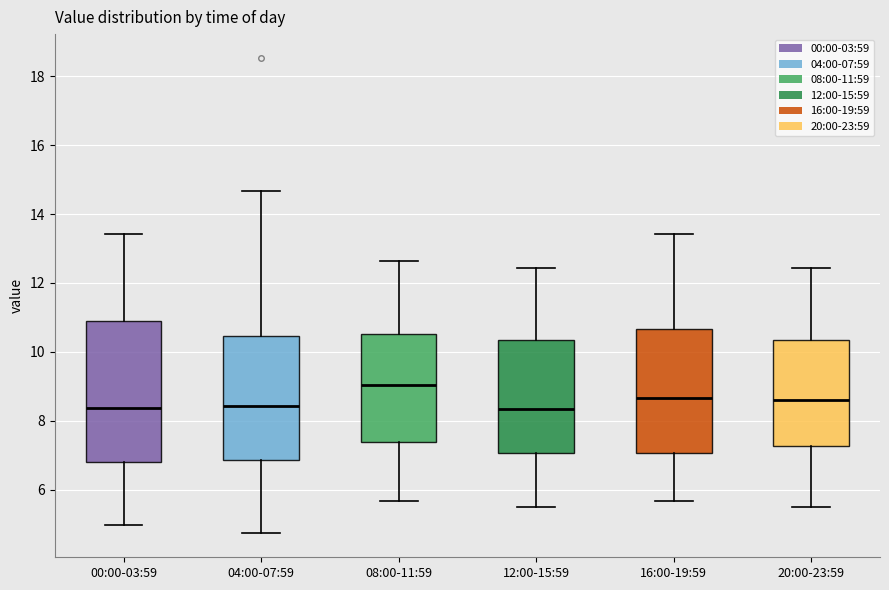

Reading left to right, transcribe this box plot: for each box, give where its median line is, the range the box spans, and where its two whiskers end, as read against the y-axis. The values are not printed on the chart, so give them approximately, as read against the axis.

00:00-03:59: median 8.4, box 6.8 to 10.8, whiskers 5.0 to 13.4
04:00-07:59: median 8.4, box 6.8 to 10.4, whiskers 4.8 to 14.6
08:00-11:59: median 9.0, box 7.4 to 10.6, whiskers 5.6 to 12.6
12:00-15:59: median 8.4, box 7.0 to 10.4, whiskers 5.6 to 12.4
16:00-19:59: median 8.6, box 7.0 to 10.6, whiskers 5.6 to 13.4
20:00-23:59: median 8.6, box 7.2 to 10.4, whiskers 5.6 to 12.4